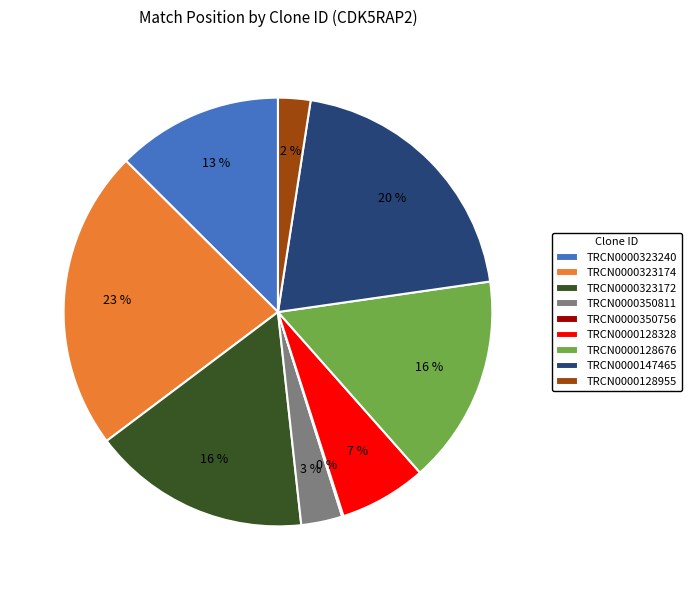

Which category has the biggest portion of the pie?

TRCN0000323174